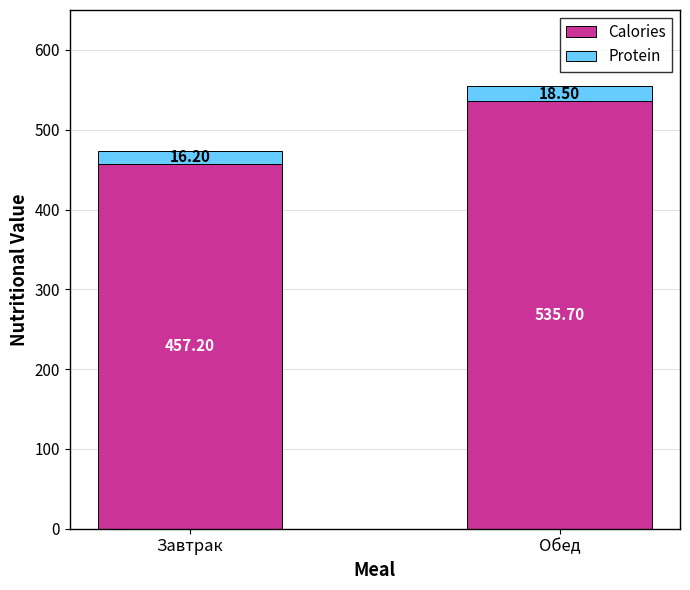

What is the average value of the Calories series?

496.5